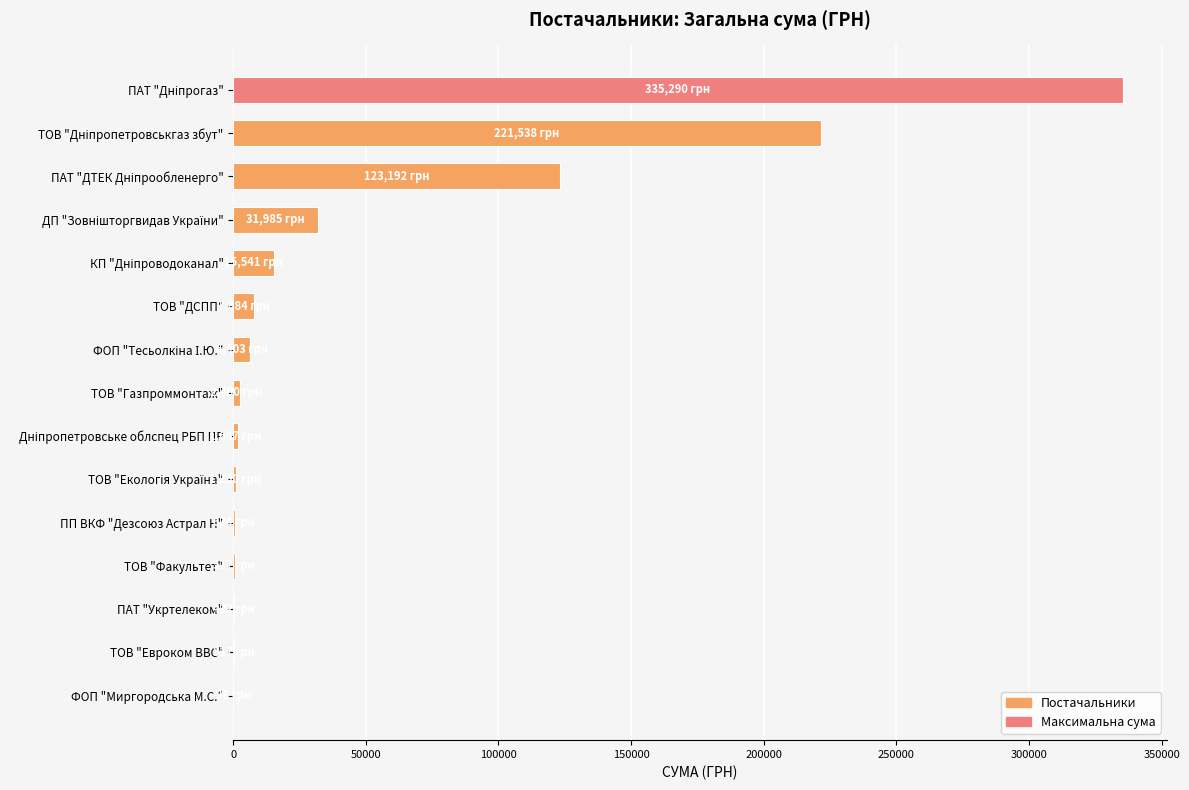

The chart shows a value of 7883.8 at ТОВ "ДСПП". True or false?

True